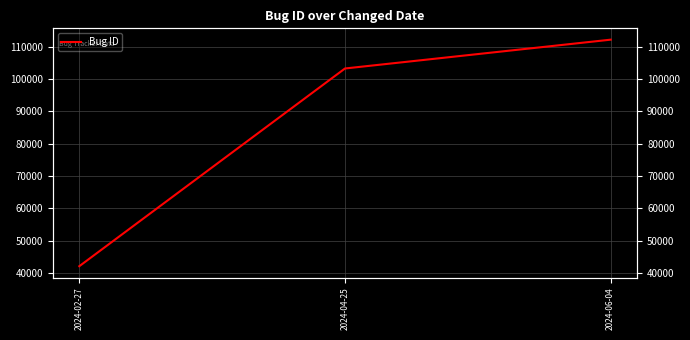

What is the greatest value displayed?

112228